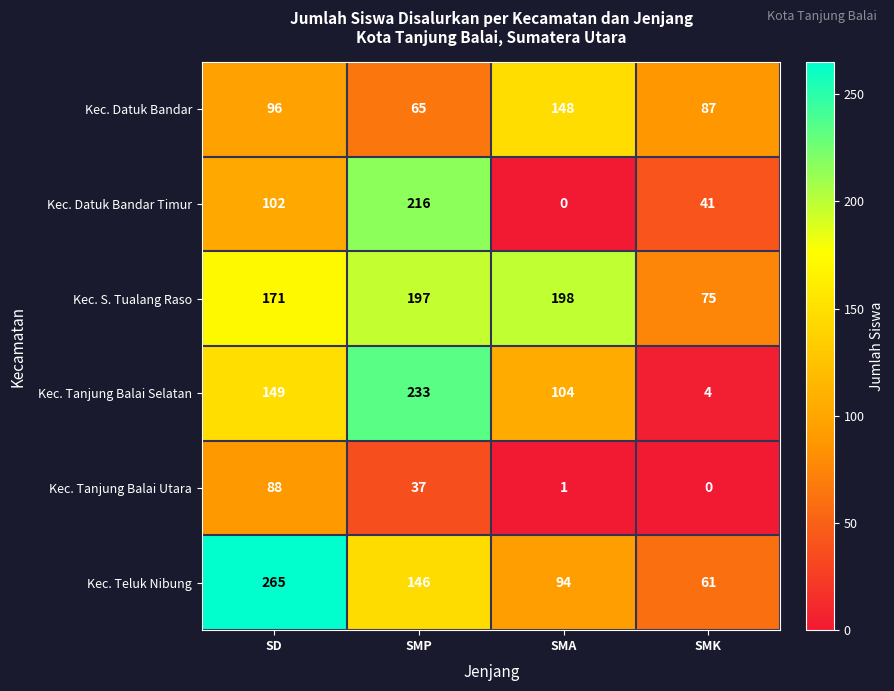

What is the sum of all Kec. S. Tualang Raso values?

641